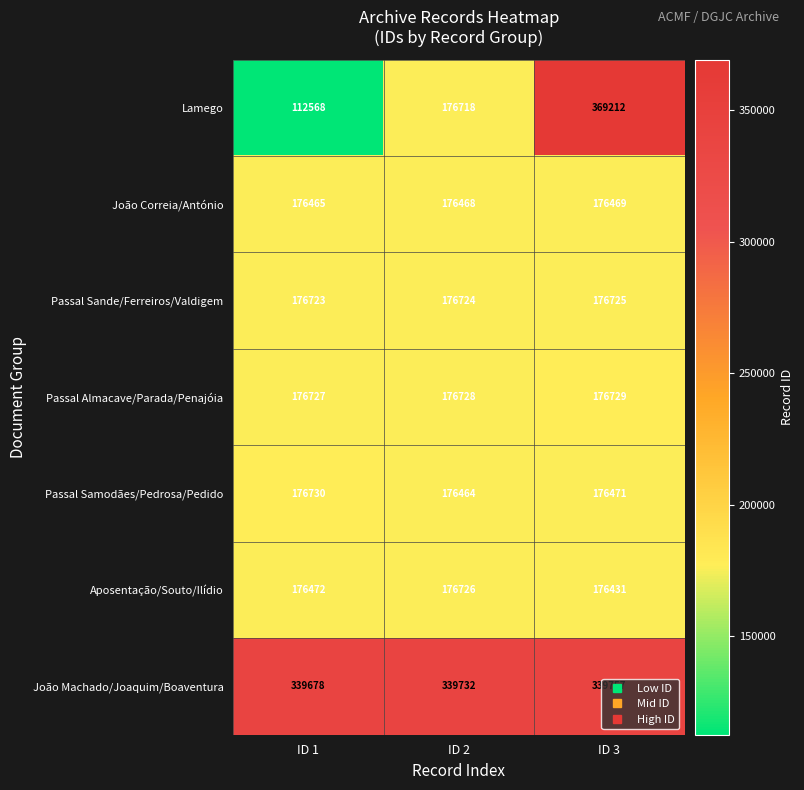

What is the difference between the highest and lowest values at ID 2?

163268